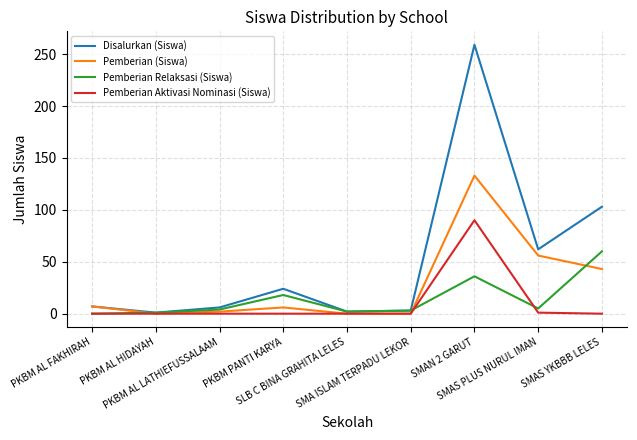

Which series has the widest spread of values?

Disalurkan (Siswa)